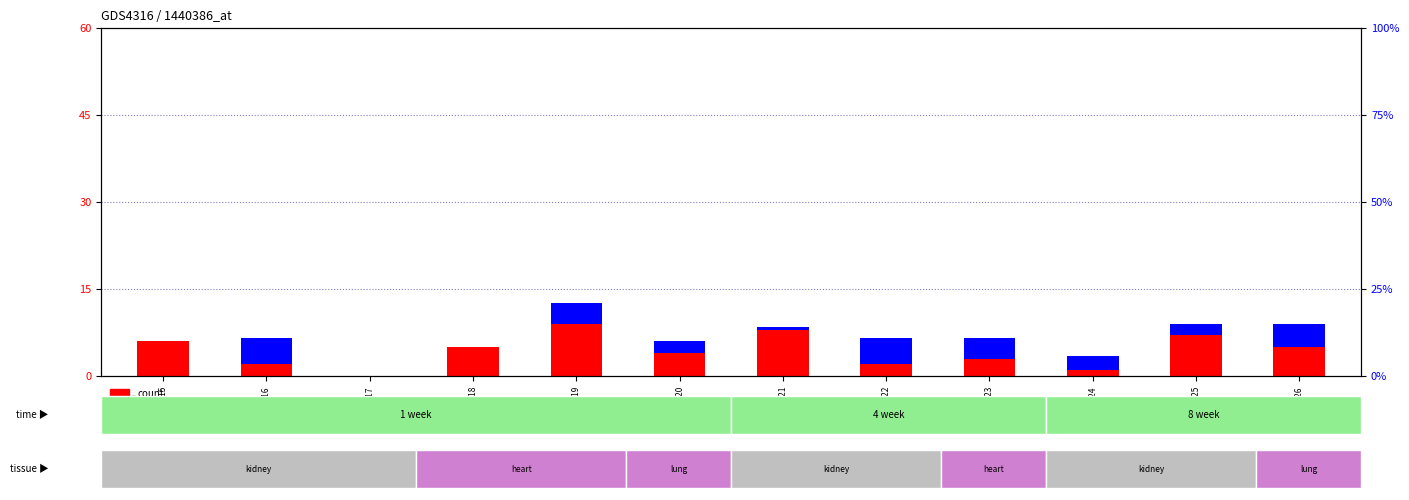

Reading left to right, transcribe all the data shown in this chart.

count: GSM949115=6.0	GSM949116=2.0	GSM949117=0.0	GSM949118=5.0	GSM949119=9.0	GSM949120=4.0	GSM949121=8.0	GSM949122=2.0	GSM949123=3.0	GSM949124=1.0	GSM949125=7.0	GSM949126=5.0
percentile rank within the sample: GSM949115=0.0	GSM949116=4.5	GSM949117=0.0	GSM949118=0.0	GSM949119=3.5	GSM949120=2.0	GSM949121=0.5	GSM949122=4.5	GSM949123=3.5	GSM949124=2.5	GSM949125=2.0	GSM949126=4.0